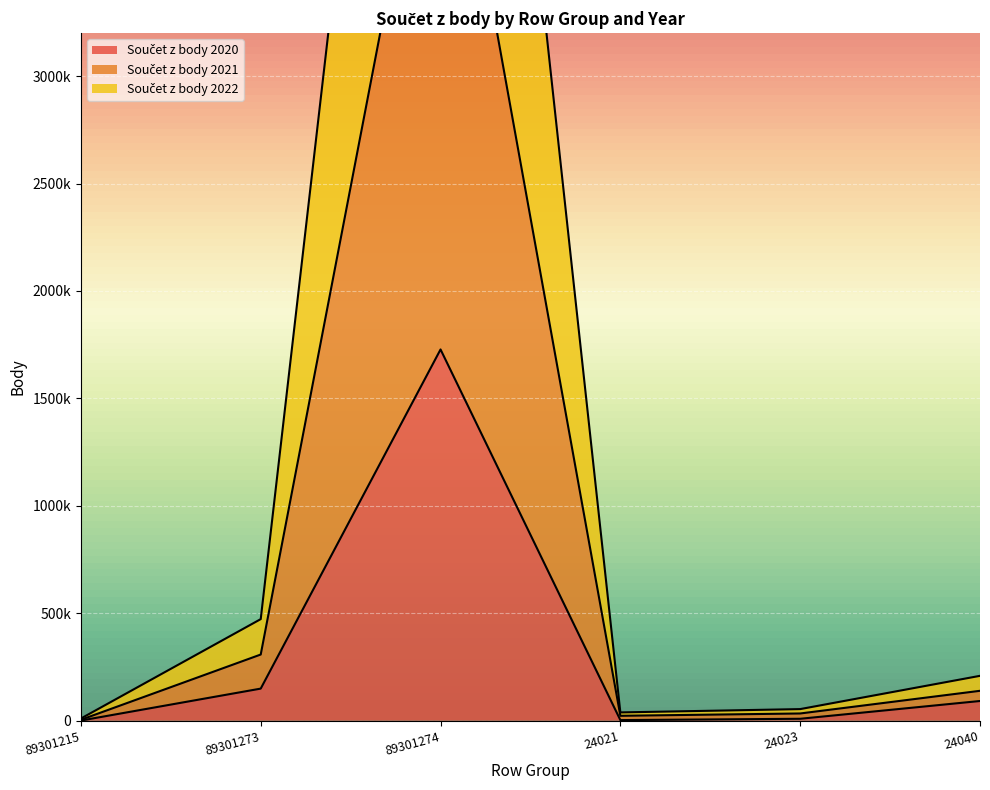

At which category is the sum across all series the highest?

89301274